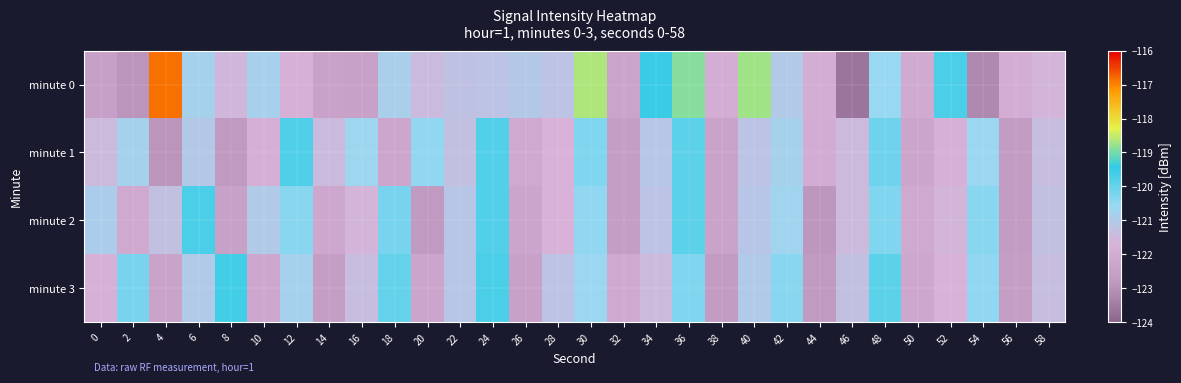

What is the difference between the highest and lowest values at 52?

2.1